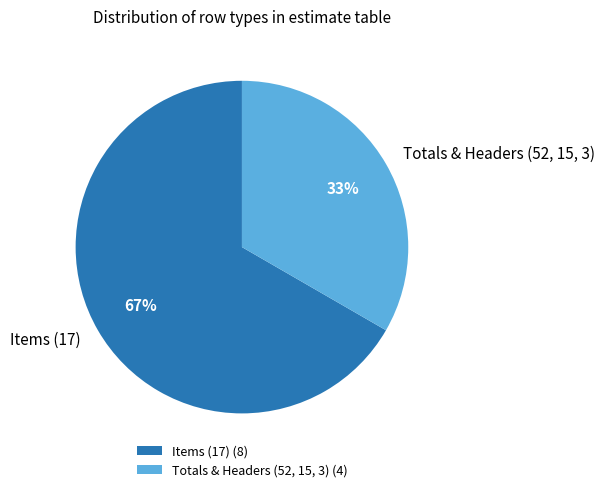

To the nearest percent, what is the combined percentage of Items (17) and Totals & Headers (52, 15, 3)?

100%